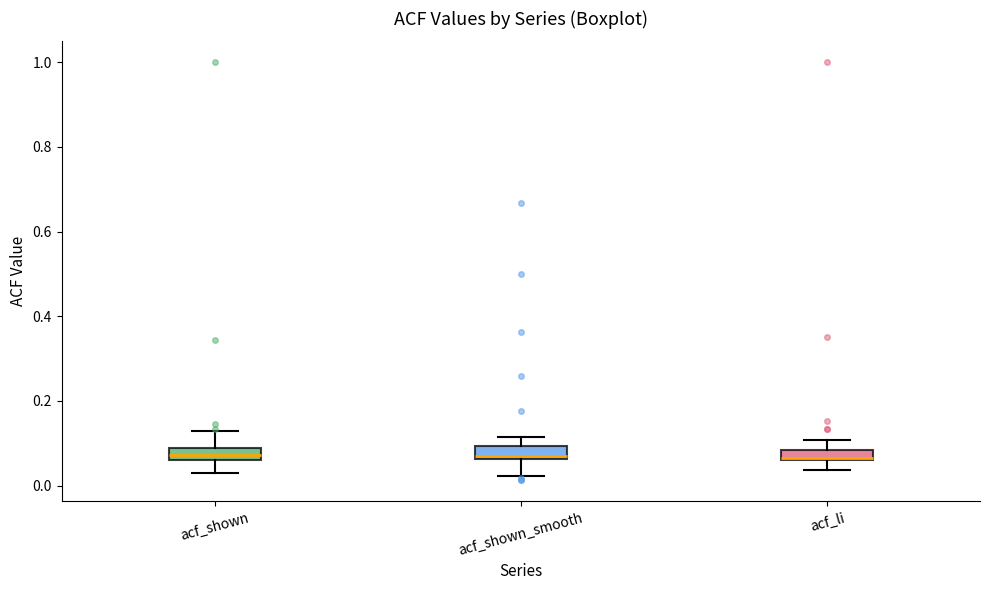

Where does the upper whisker of the box for acf_shown end on the y-axis? The values are not printed on the chart, so give them approximately, as read against the axis.

0.12